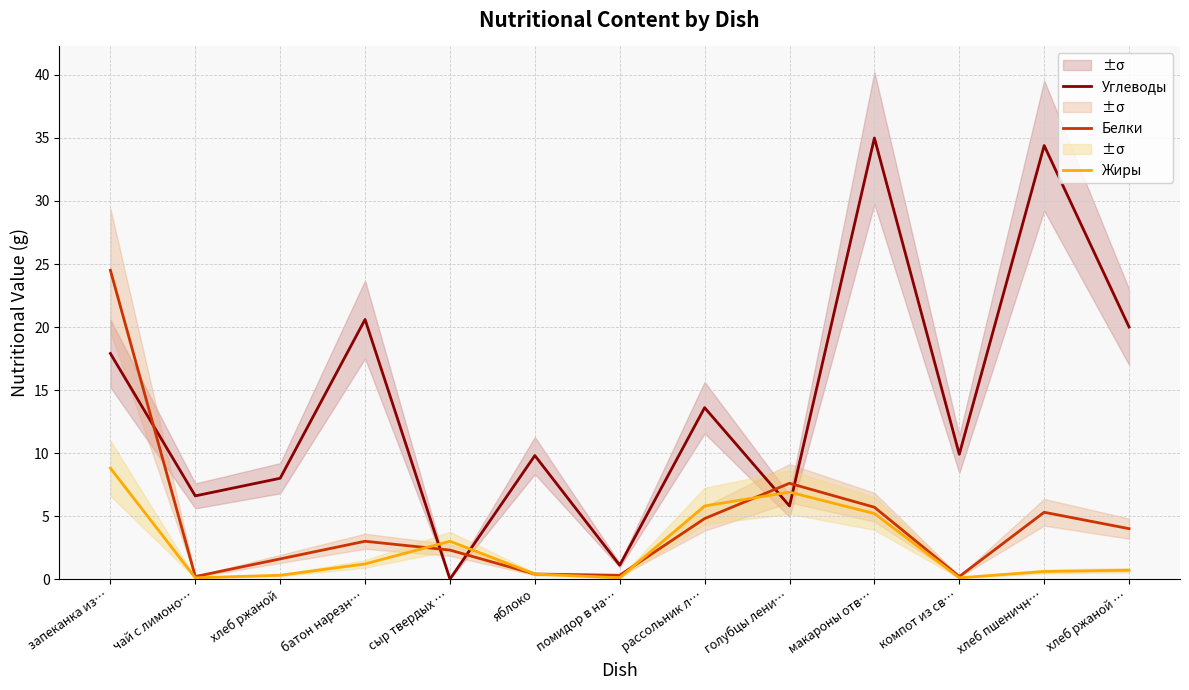

The Жиры series shows 0.8 at хлеб пшеничн…. True or false?

False